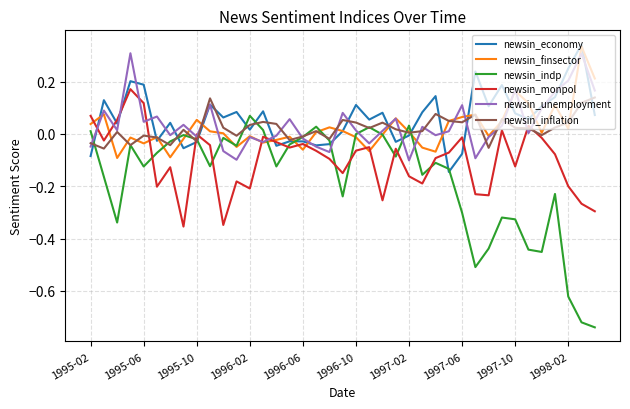

True or false: newsin_indp has more than 0 interior local peaks.

True